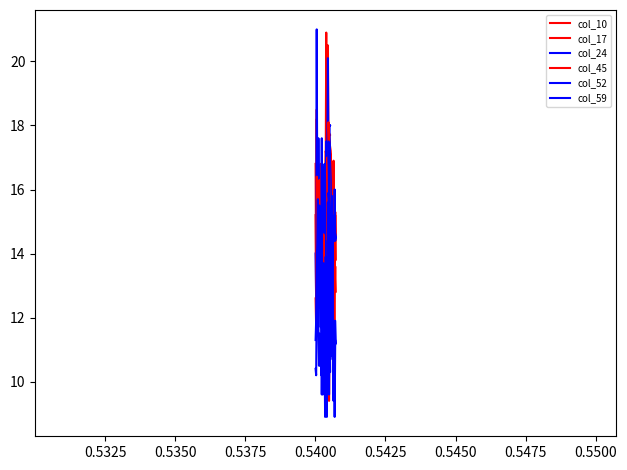

Reading left to right, what are all the values shown in this chart?

col_10: 16.8	13.0	18.2	14.8	13.7	12.7	13.6	15.3	13.8	16.8	13.9	14.2	16.7	12.9	13.8	13.4	16.0	13.2	17.2	17.1	10.3	14.9	19.7	10.3	14.2	17.1	17.7	17.2	13.9	16.5	13.7	15.3	16.9	15.3	14.5	15.3	14.5	16.5
col_17: 15.2	12.1	18.5	15.2	14.4	14.3	13.1	16.2	14.2	14.8	14.3	13.5	16.3	13.1	15.9	13.4	16.0	11.2	16.6	20.9	11.2	20.5	20.5	11.2	17.7	17.7	17.8	16.6	13.8	16.4	11.7	15.2	14.5	11.7	11.7	15.2	13.8	16.4
col_24: 14.0	12.5	21.0	15.5	14.0	17.6	15.0	16.0	15.0	14.8	14.7	13.3	15.5	14.0	16.7	13.8	16.8	10.1	16.3	17.5	11.8	17.5	20.1	11.8	18.0	18.0	18.0	16.3	13.2	15.8	12.5	14.5	15.1	14.4	16.0	14.4	14.5	15.8
col_45: 12.6	11.7	16.4	15.3	15.8	14.0	13.3	16.3	13.8	14.0	13.2	14.7	12.0	11.9	14.6	13.4	13.6	9.4	12.9	12.3	9.7	17.0	16.2	9.4	12.6	12.6	18.1	12.9	13.6	13.4	13.3	12.5	12.7	13.6	12.8	13.6	12.8	13.4
col_52: 11.3	11.9	13.5	14.3	15.7	13.0	12.3	15.5	12.2	11.7	12.4	9.6	11.7	9.6	13.7	11.7	12.5	9.6	13.9	13.2	9.6	13.2	15.6	9.6	11.4	11.4	17.5	13.9	11.8	11.0	10.7	10.7	11.1	11.8	11.9	11.9	11.2	10.7
col_59: 10.4	10.2	12.6	14.1	12.8	11.7	10.5	11.5	10.5	11.4	10.2	17.6	11.0	10.3	11.7	12.0	10.7	8.9	11.7	13.6	8.9	14.4	14.4	10.4	10.3	10.3	15.9	14.9	12.2	11.0	14.1	11.2	9.4	11.3	8.9	11.3	11.2	11.0